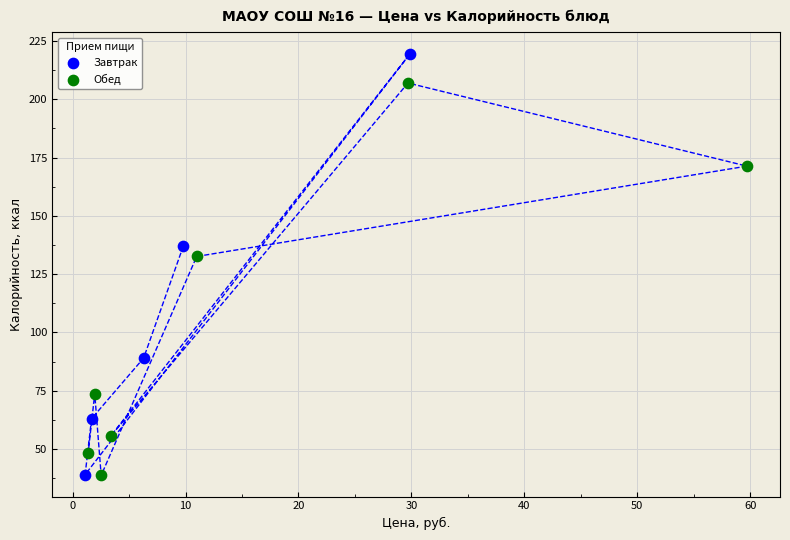

Which series reaches the maximum Y coordinate?

Завтрак